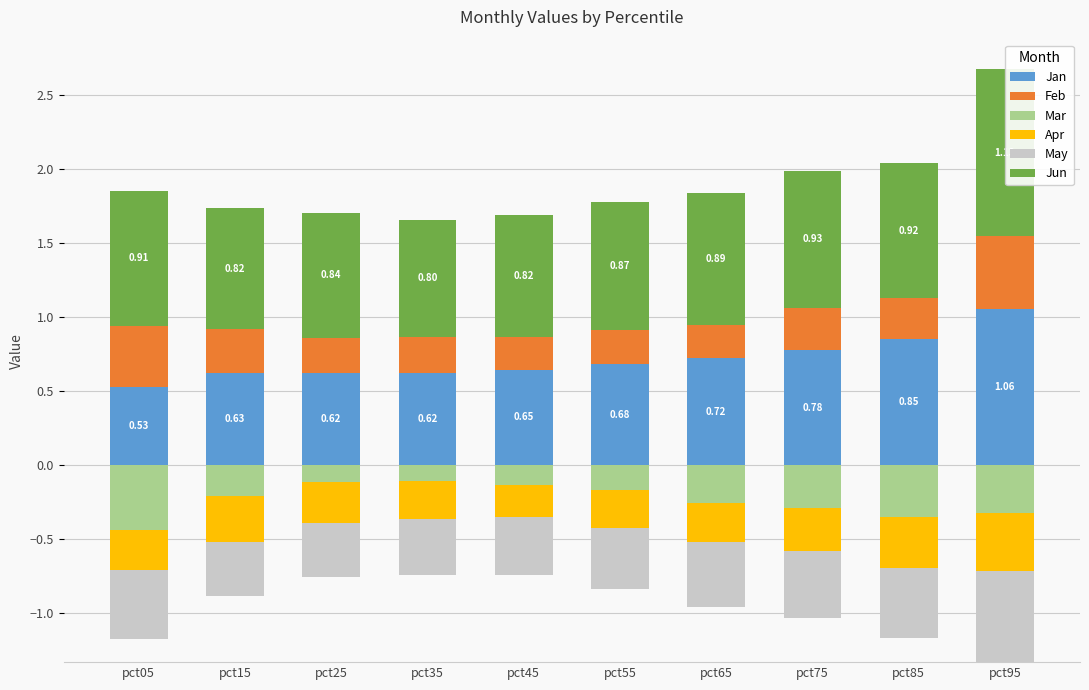

What is the sum of all Feb values?

2.9